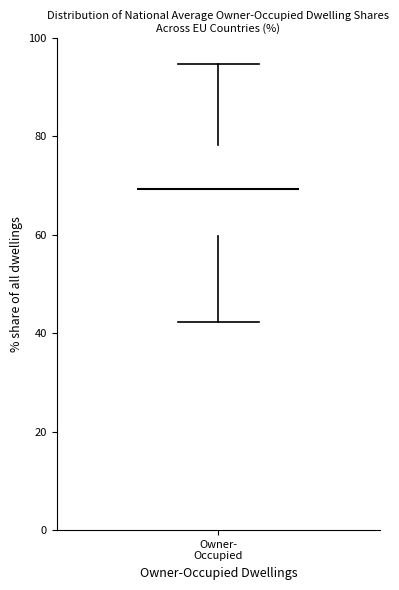

Transcribe this box plot: give where the median line is, the range the box spans, and where the two whiskers end, as read against the y-axis. The values are not printed on the chart, so give them approximately, as read against the axis.

median 70, box 60 to 78, whiskers 42 to 94